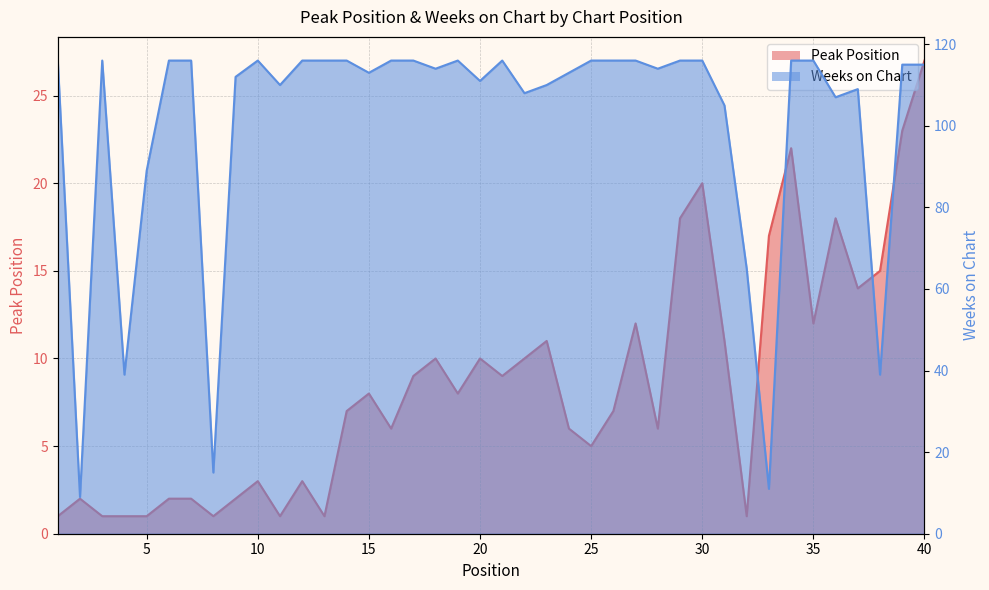

Is it true that Peak Position equals 2 at 8?

False